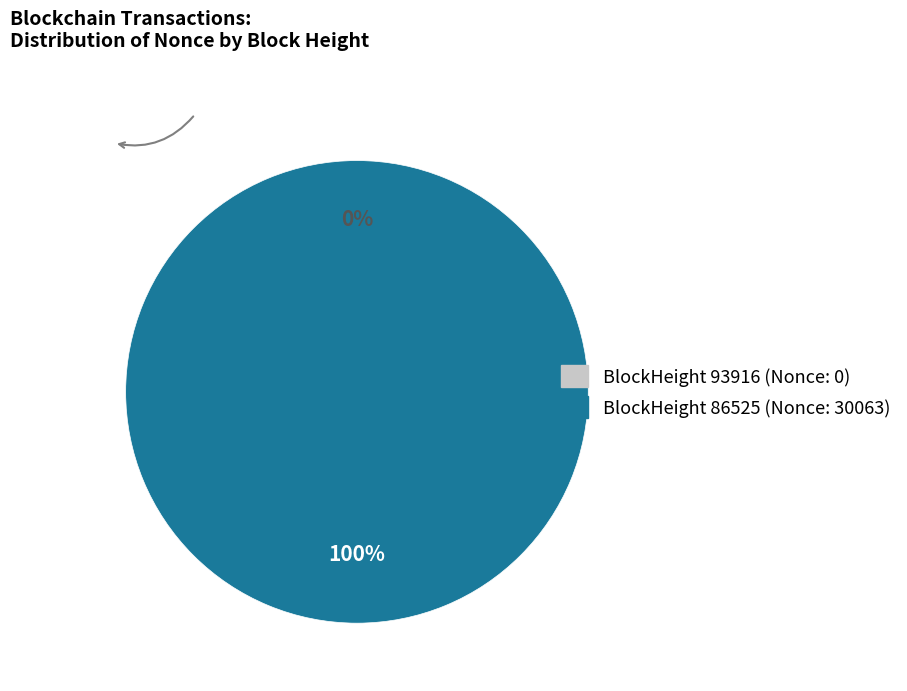

True or false: 93916 accounts for 1% of the total.

False